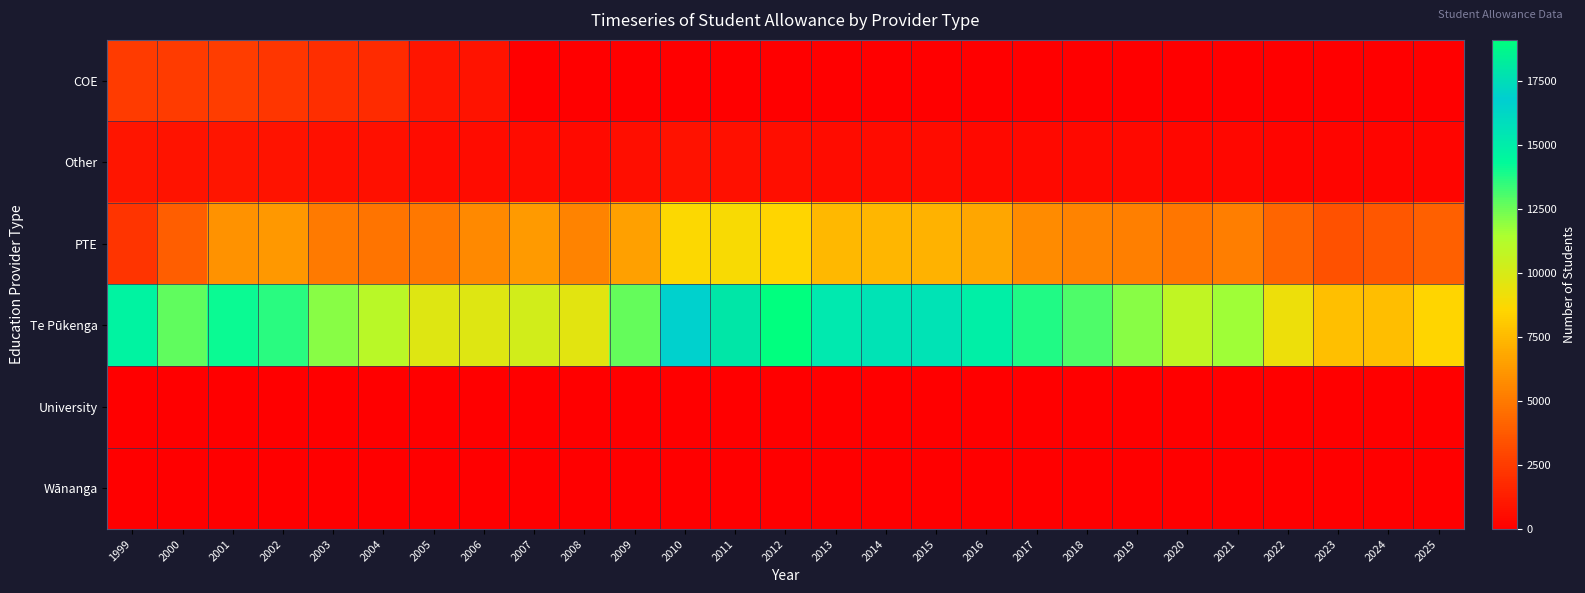

What is the difference between the highest and lowest values at 2021?

11646